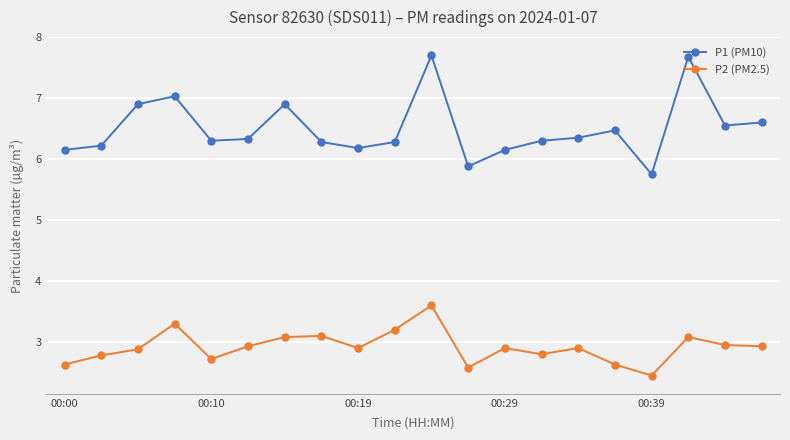

What is the difference between the maximum and second lowest values in the P2 (PM2.5) series?

1.0